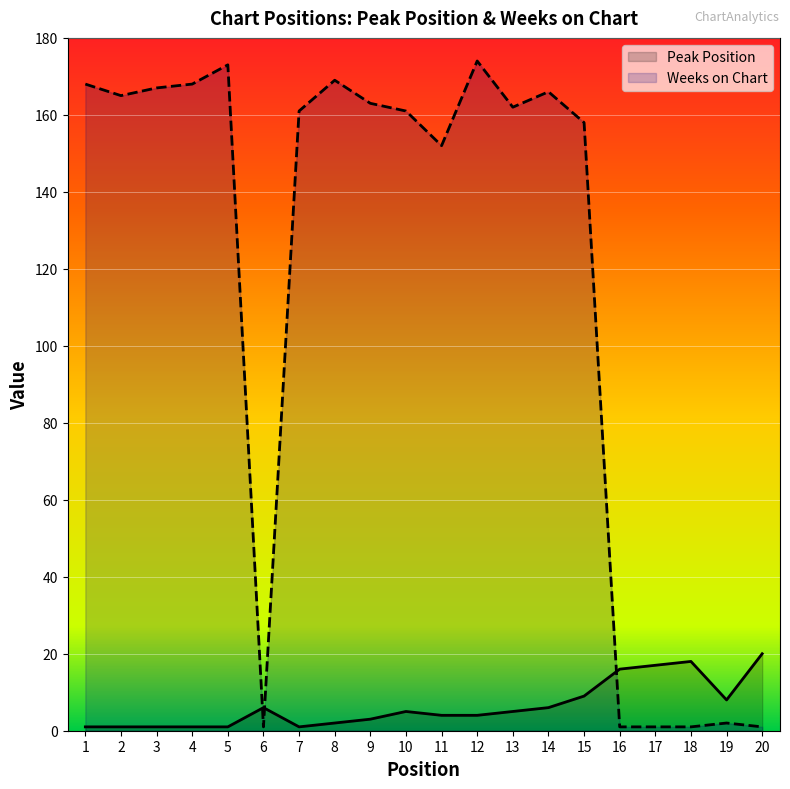

How many lines are shown in the chart?

2